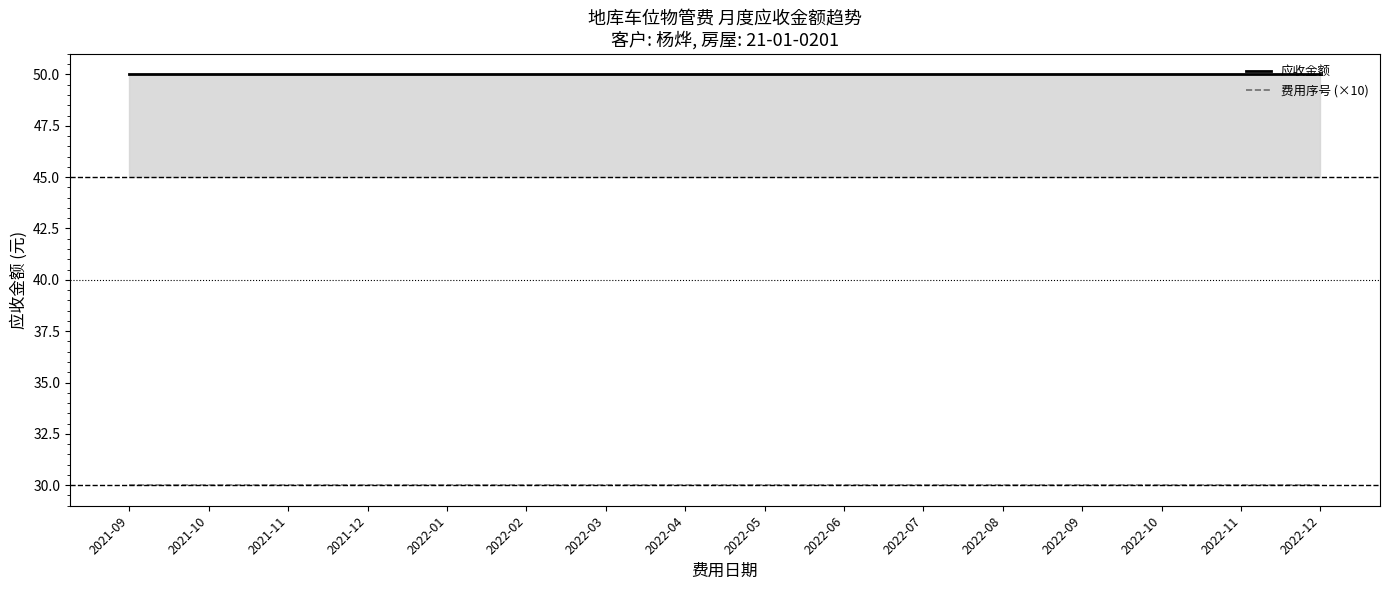

What is the average value of the 费用序号 (×10) series?

30